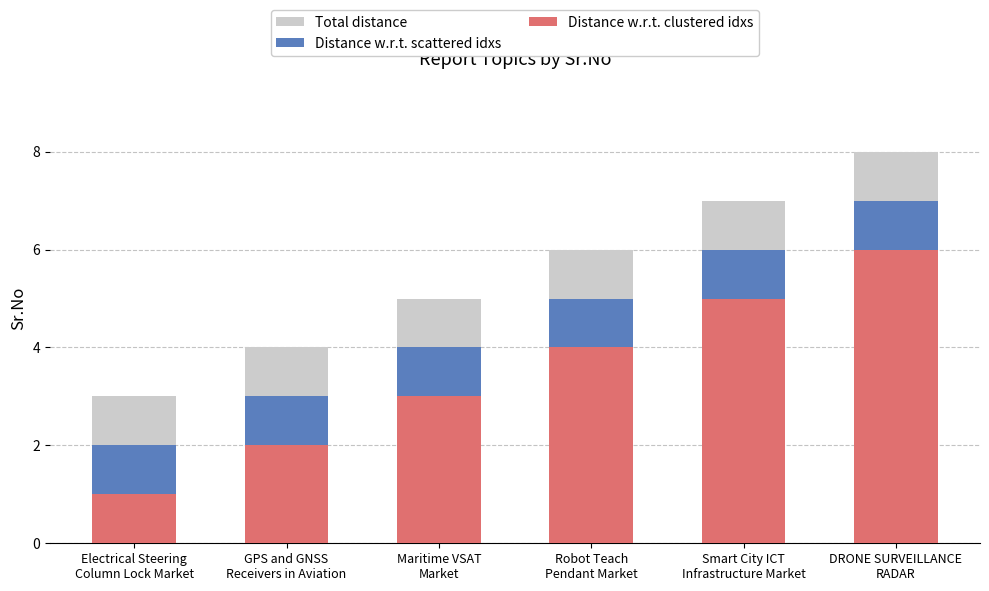

What is the spread (max minus min) of values at GPS and GNSS
Receivers in Aviation?

2